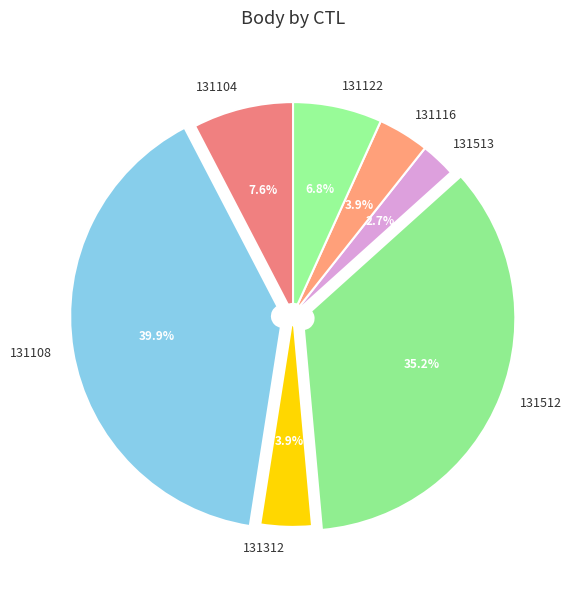

What percentage do 131122 and 131116 together represent?

10.7%